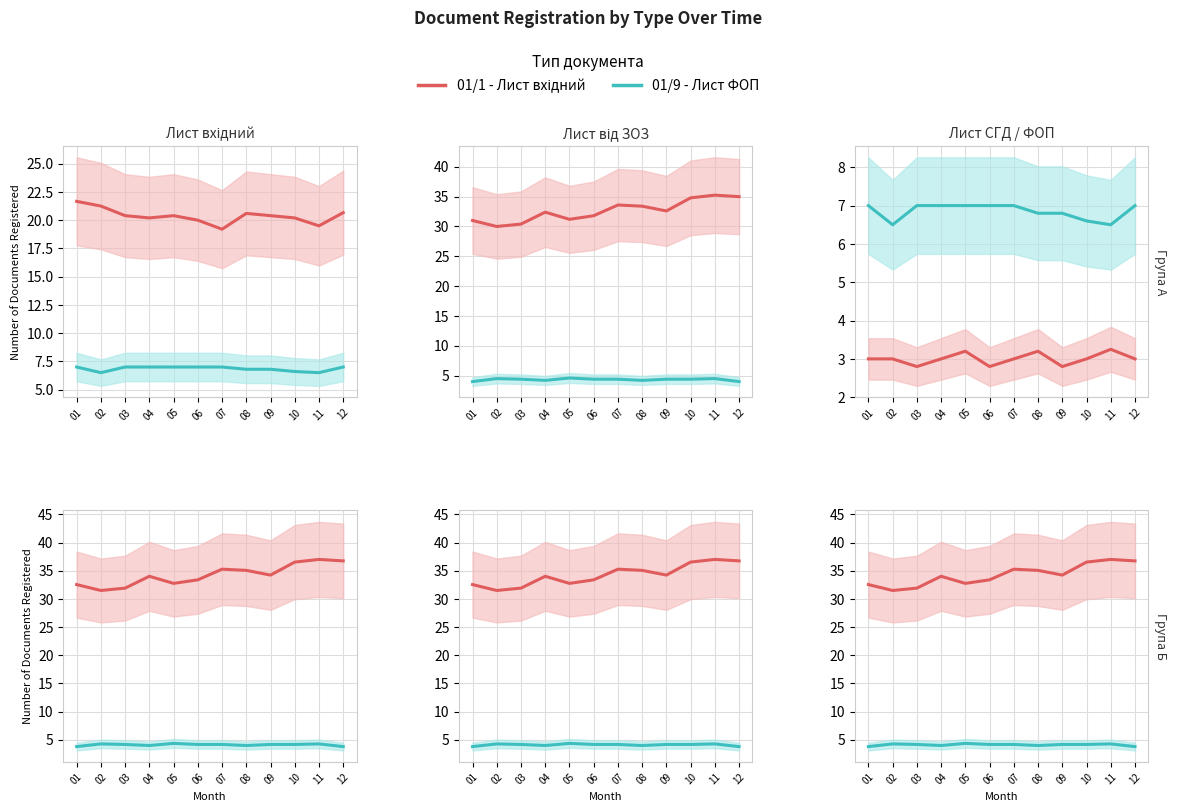

True or false: 01/1 - Лист вхідний and 01/9 - Лист ФОП intersect in this chart.

False